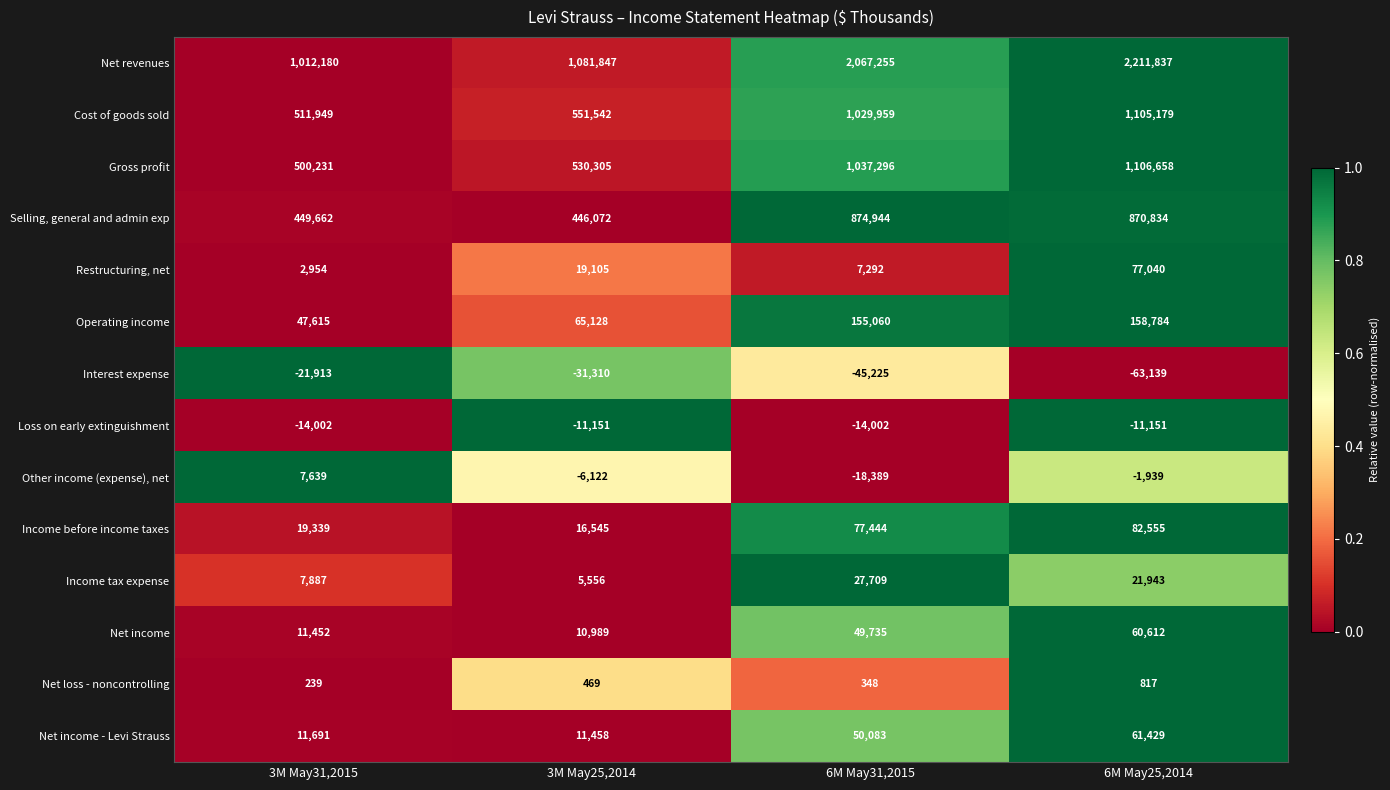

How many data points does each series have?

4